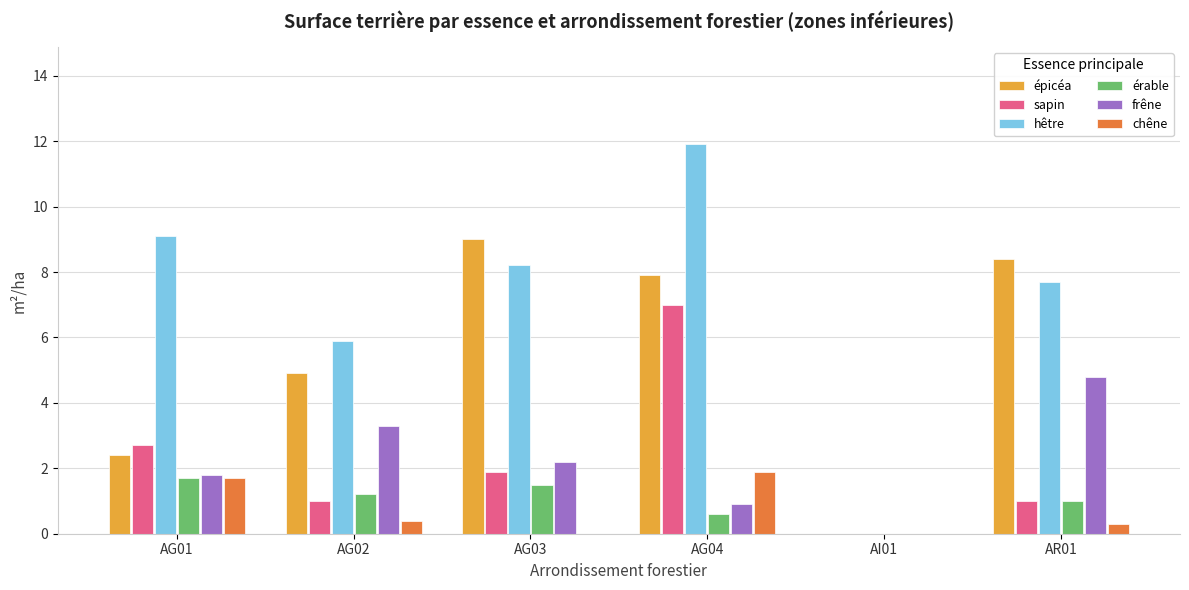

Between AG04 and AI01, which series saw the biggest shift?

hêtre